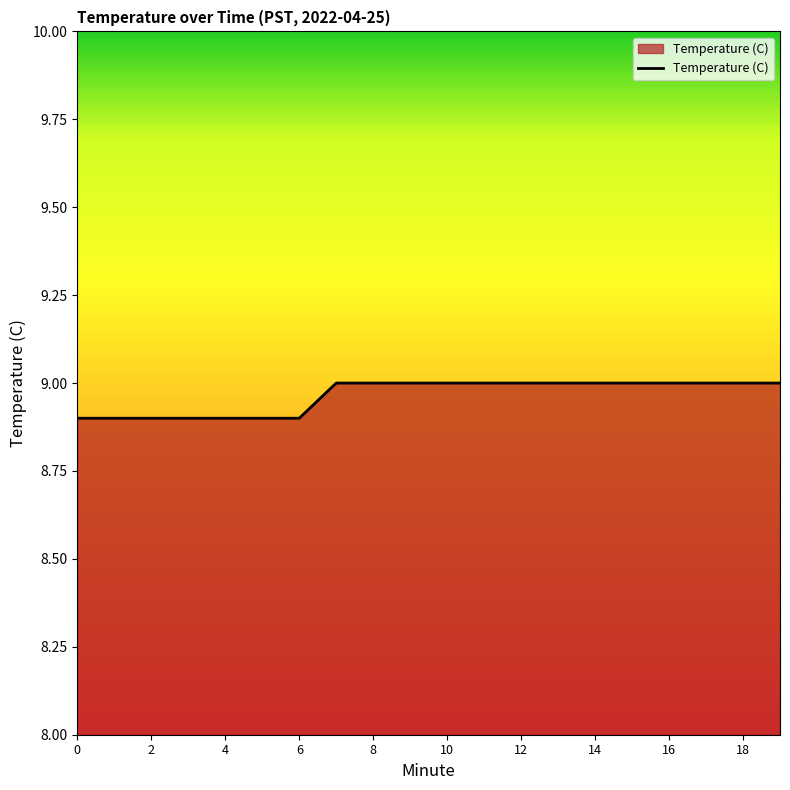

What is the smallest value displayed?

8.9